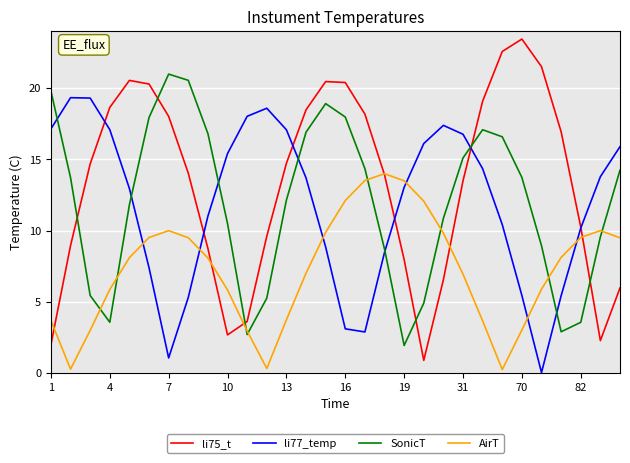

In AirT, how many points are higher than both neighbors (excluding endpoints)?

3